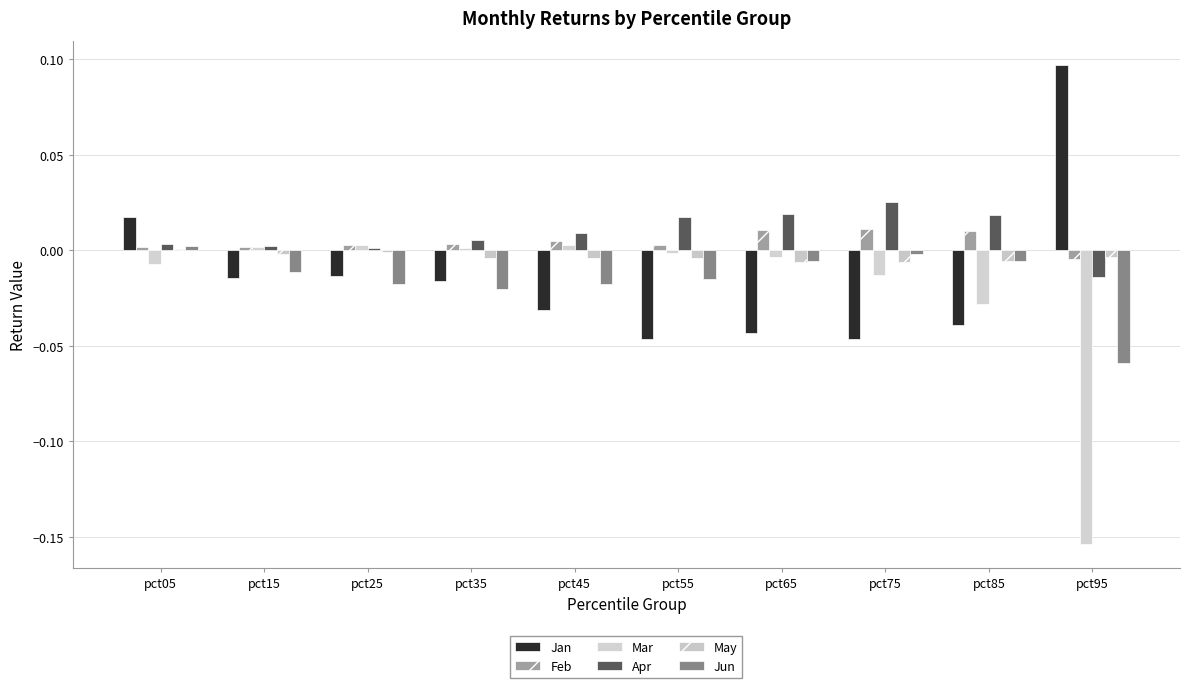

How many categories are shown in the chart?

10